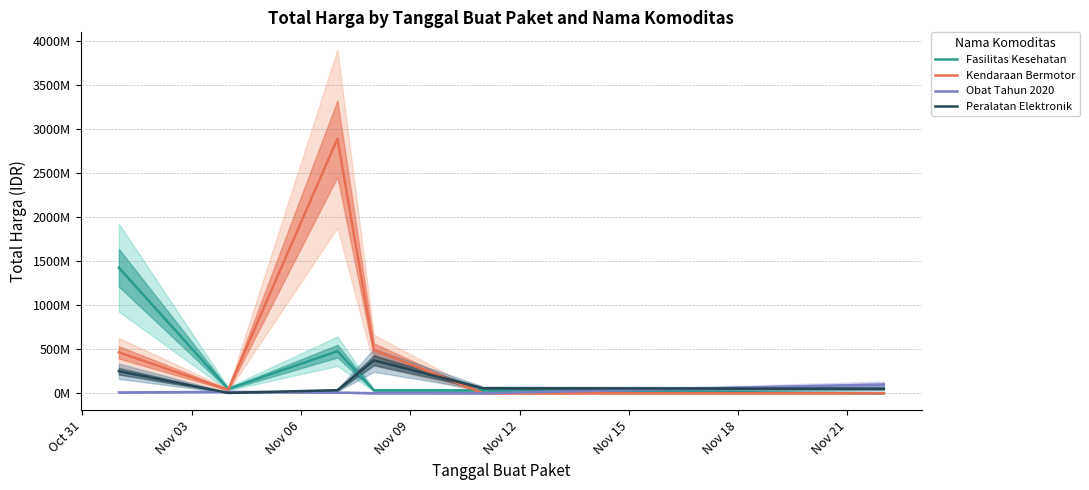

At Nov 15, list the series in order from largest to smallest.

Obat Tahun 2020, Peralatan Elektronik, Fasilitas Kesehatan, Kendaraan Bermotor